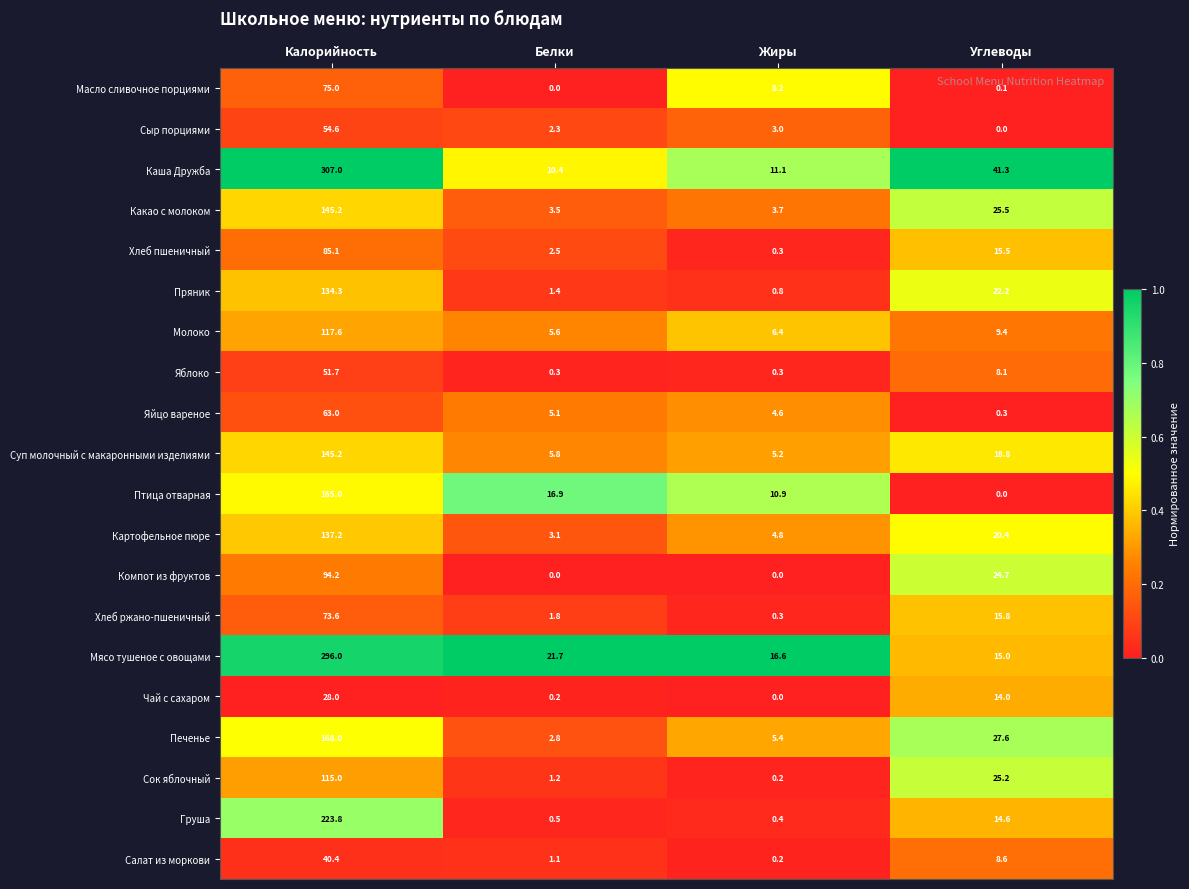

True or false: Пряник has a value of 9.6 at Углеводы.

False